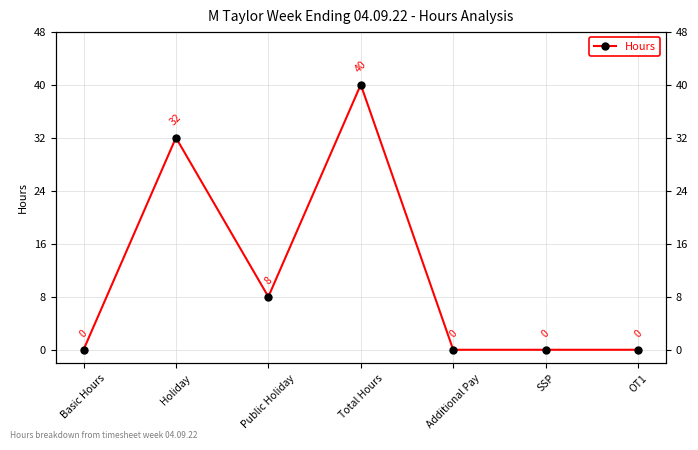

Which category has the highest value across all series?

Total Hours